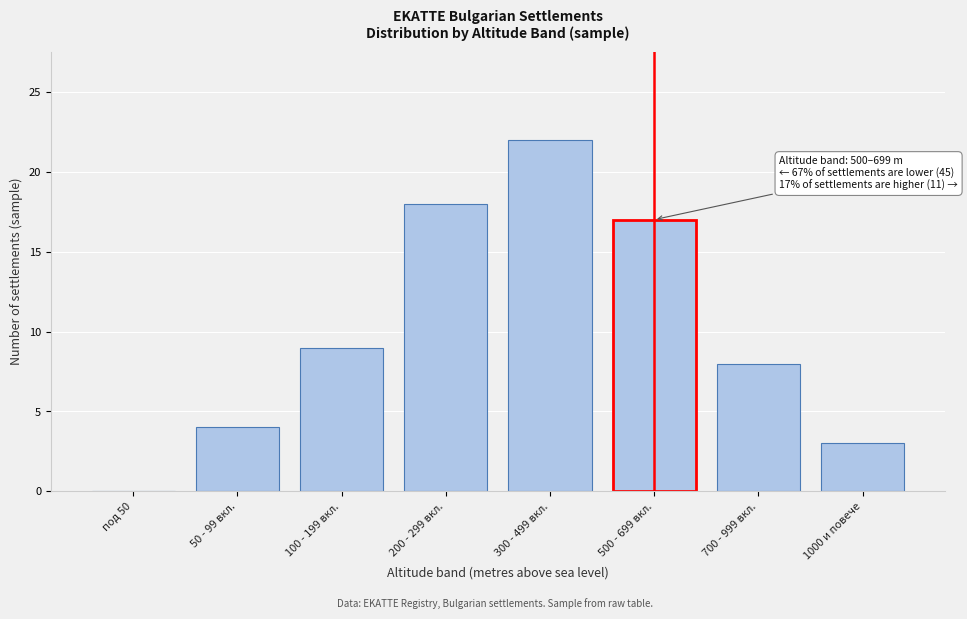

Reading right to left, transcribe all the data shown in this chart.

1000 и повече=3	700 - 999 вкл.=8	500 - 699 вкл.=17	300 - 499 вкл.=22	200 - 299 вкл.=18	100 - 199 вкл.=9	50 - 99 вкл.=4	под 50=0